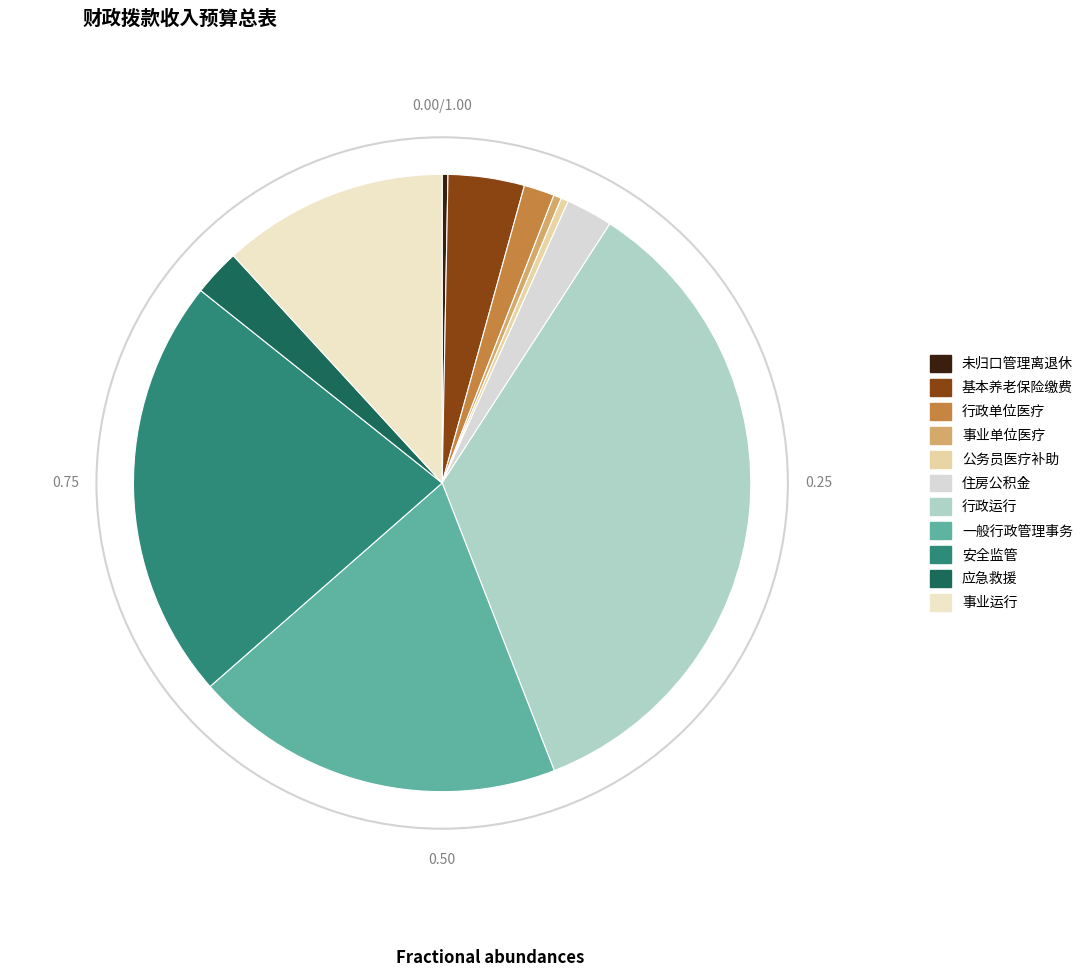

To the nearest percent, what is the average slice percentage?

9%